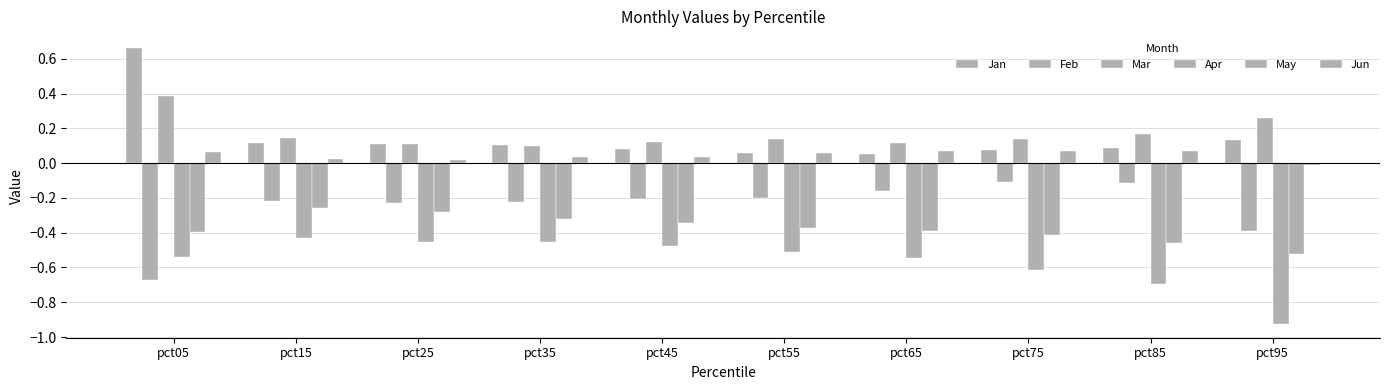

How many groups of bars are there?

10